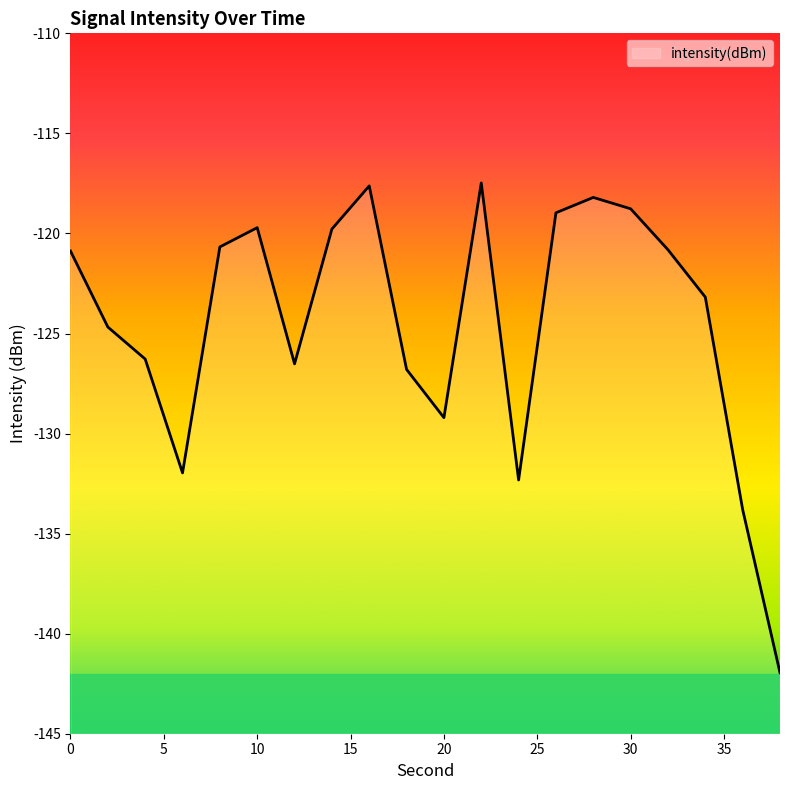

What is the difference between the values at 10 and 12?

6.8